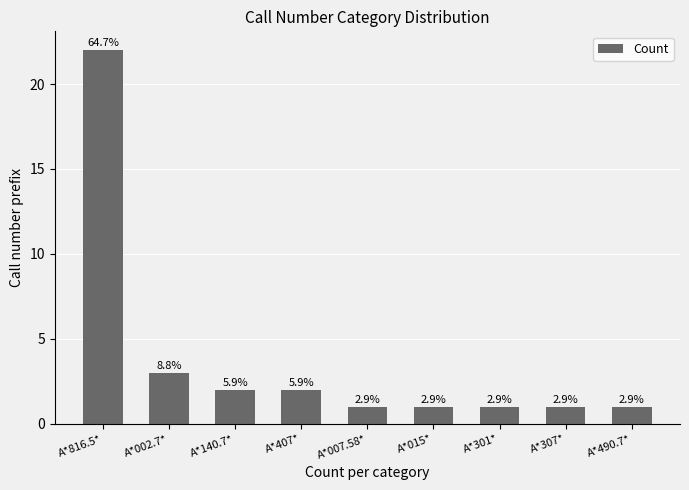

At which label is the value closest to 11?

A*002.7*